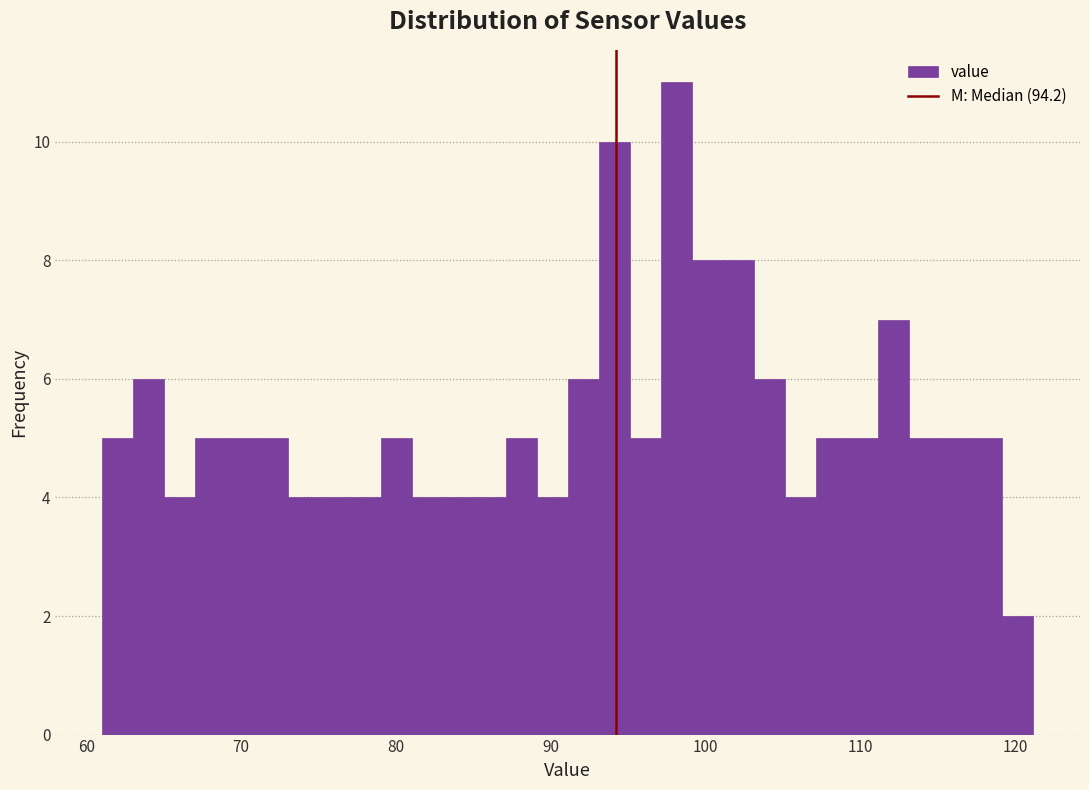

Around what value on the x-axis is the tallest bar? Give the approximate position of its centre, as read against the axis.

98